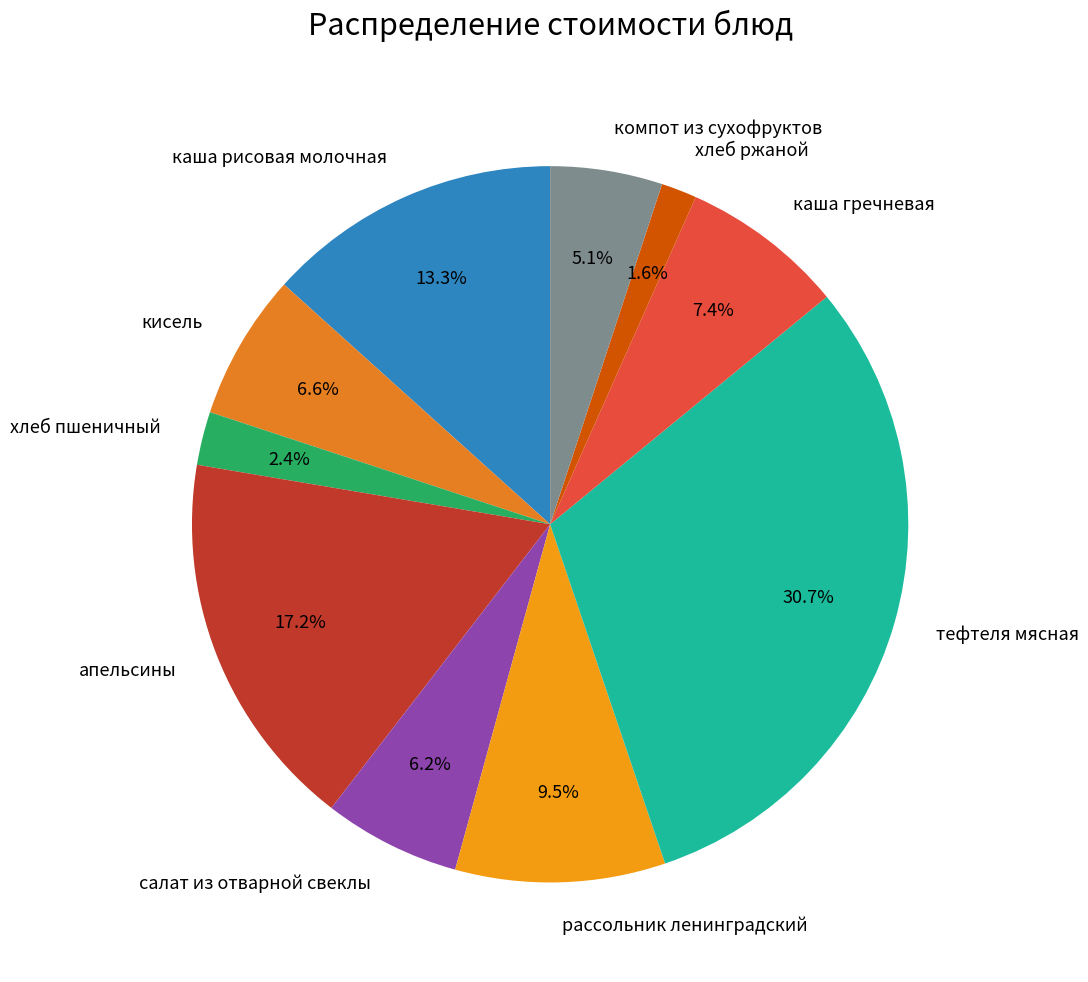

What is the smallest slice in the pie chart?

хлеб ржаной